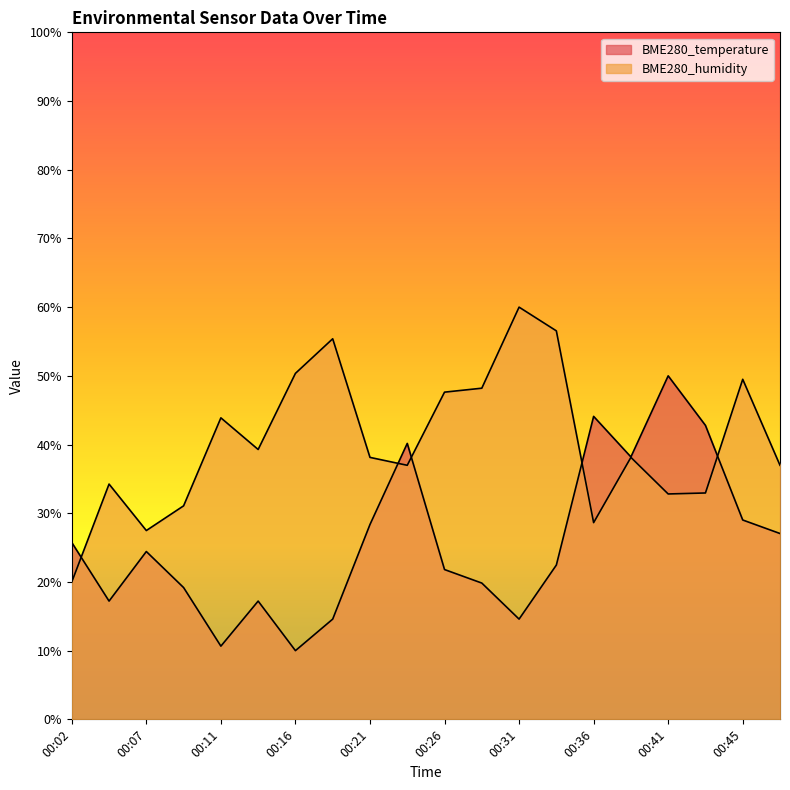

How many data points in BME280_humidity are above 38?

11